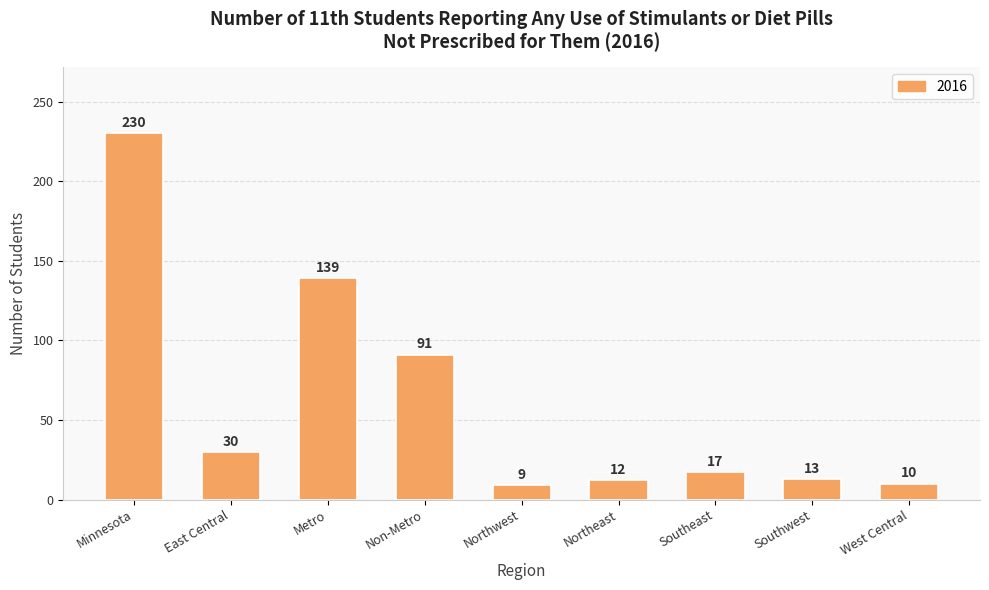

What is the smallest value displayed?

9